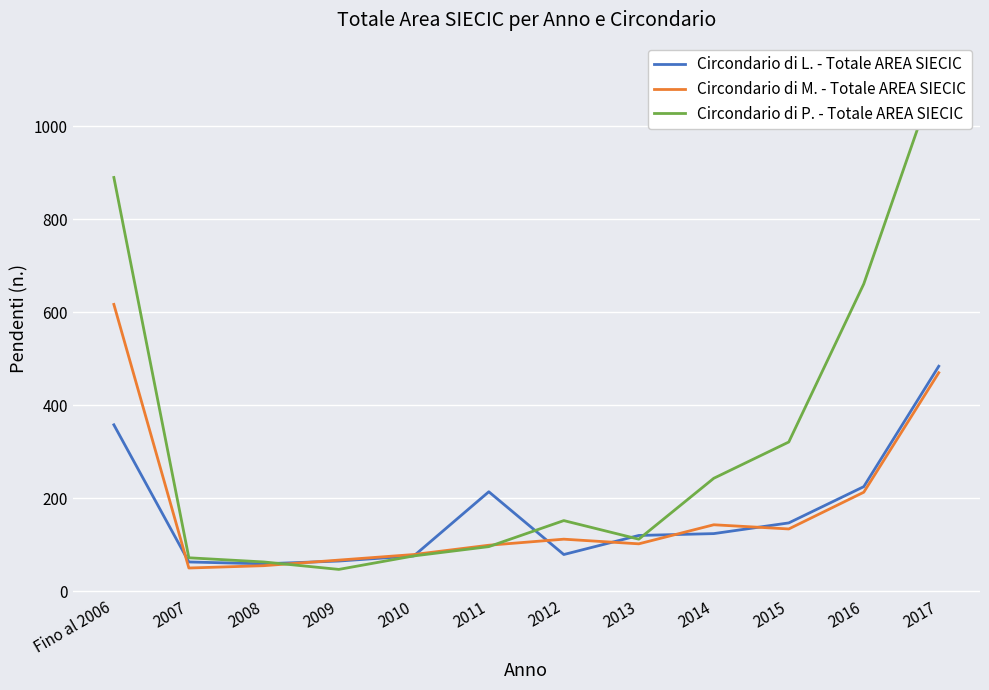

Does the chart display data point markers on the line(s)?

No